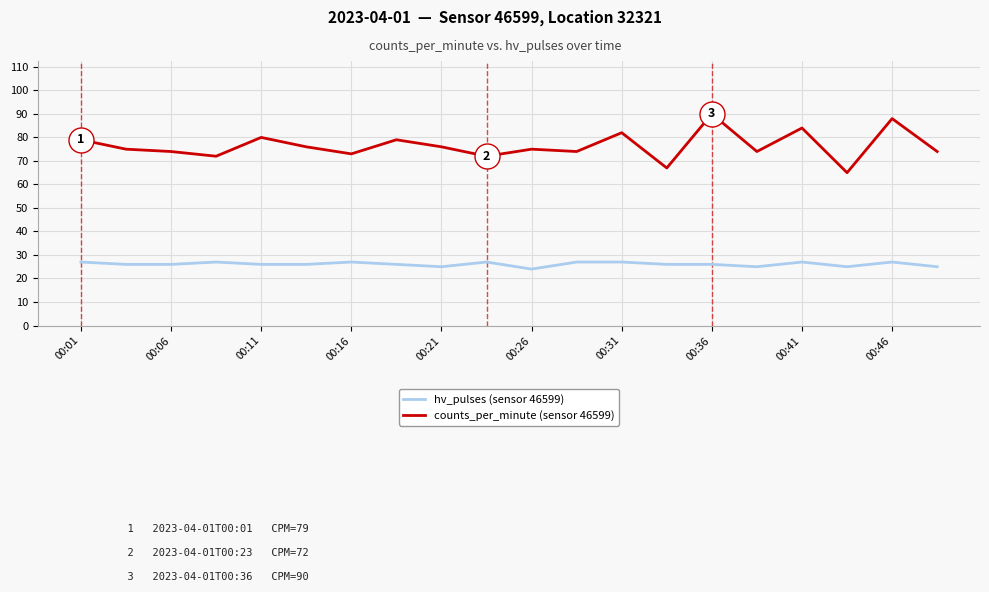

Which series has the largest range (max minus min)?

counts_per_minute (sensor 46599)